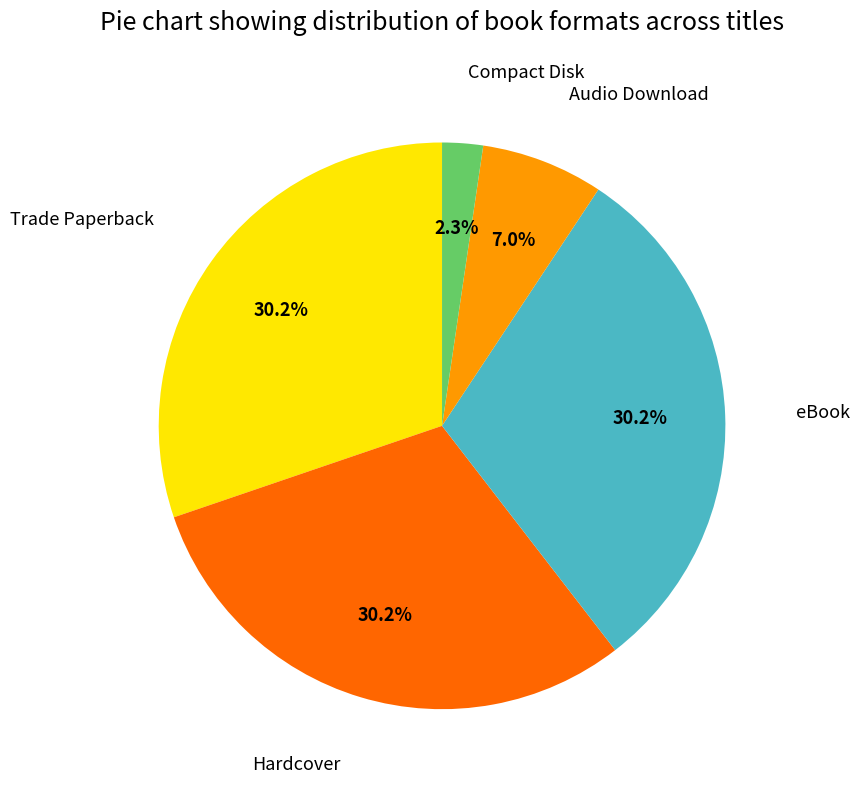

Is there a majority slice in this chart?

No